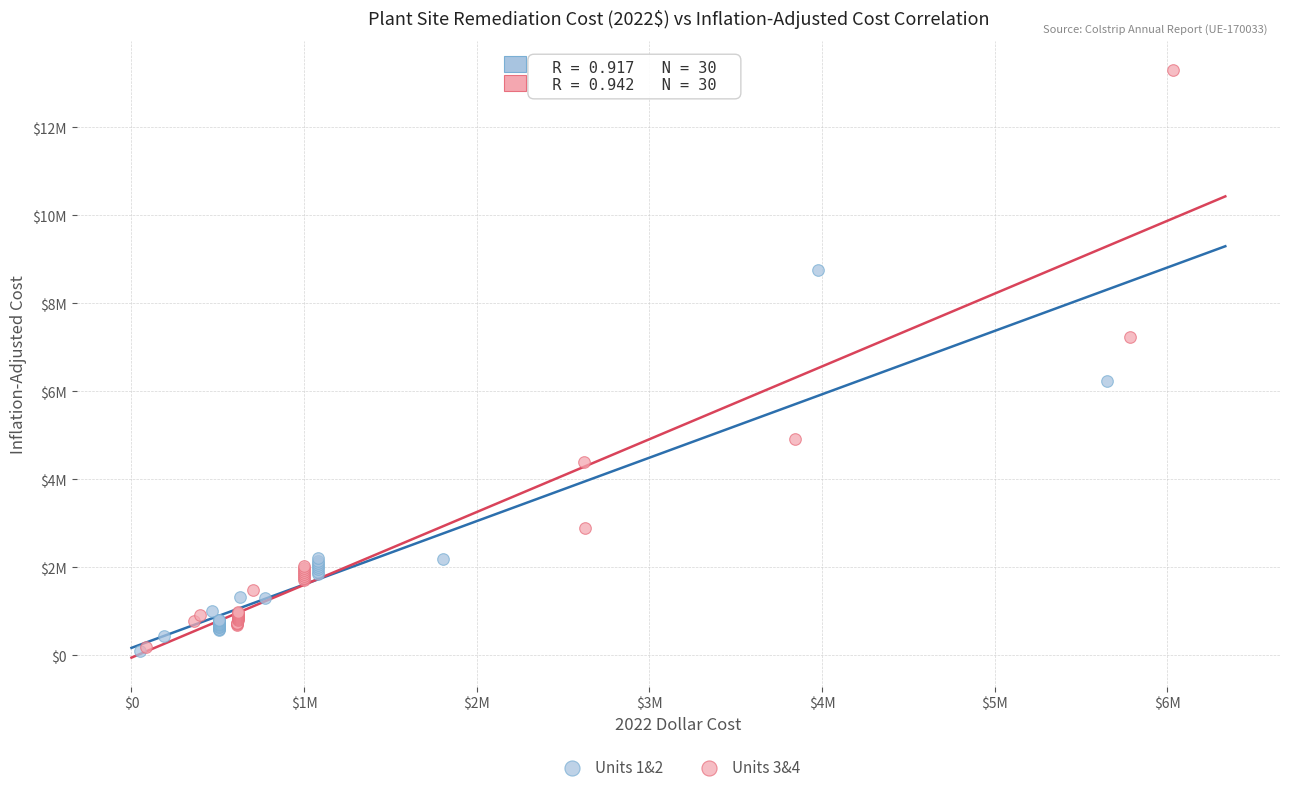

What are all the series names shown in the legend?

Units 1&2, Units 3&4